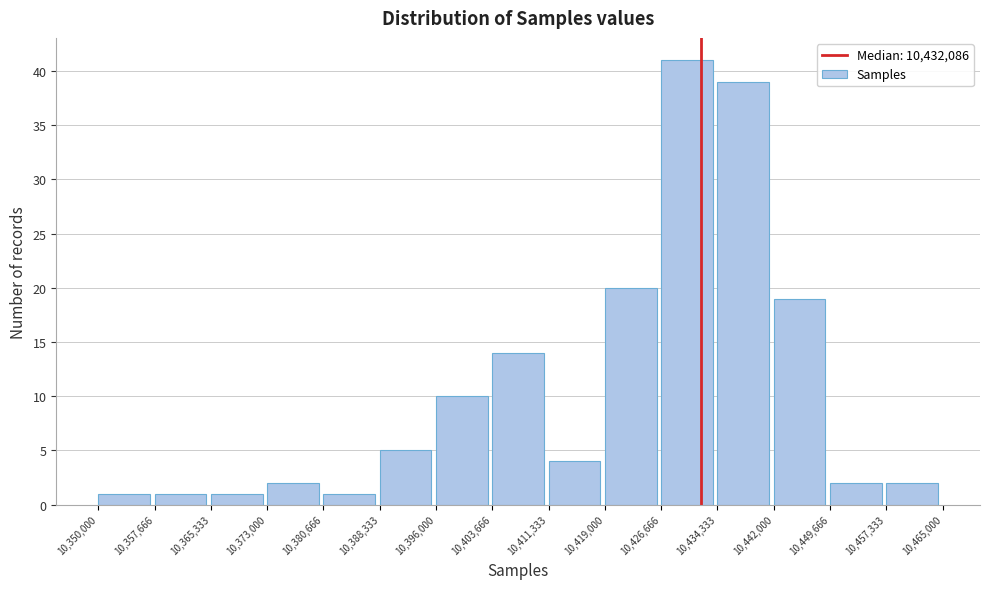

Reading left to right, transcribe this chart: for each bar, give the range it covers on the x-axis and its height. The values are not printed on the chart, so give them approximately, as read against the axis.

10,350,000 to 10,357,666: 1
10,357,666 to 10,365,333: 1
10,365,333 to 10,373,000: 1
10,373,000 to 10,380,666: 2
10,380,666 to 10,388,333: 1
10,388,333 to 10,396,000: 5
10,396,000 to 10,403,666: 10
10,403,666 to 10,411,333: 14
10,411,333 to 10,419,000: 4
10,419,000 to 10,426,666: 20
10,426,666 to 10,434,333: 41
10,434,333 to 10,442,000: 39
10,442,000 to 10,449,666: 19
10,449,666 to 10,457,333: 2
10,457,333 to 10,465,000: 2